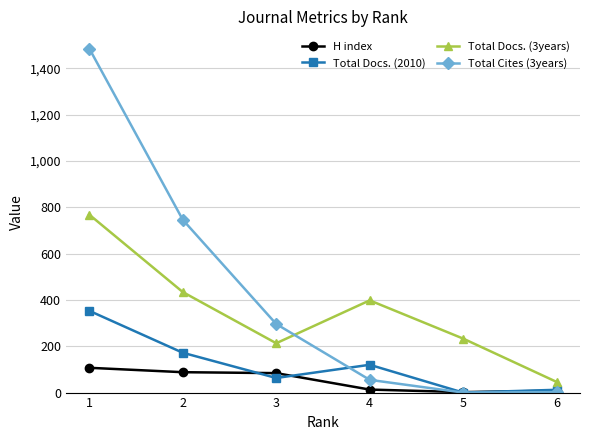

The value of Total Cites (3years) at 1 is 1485. True or false?

True